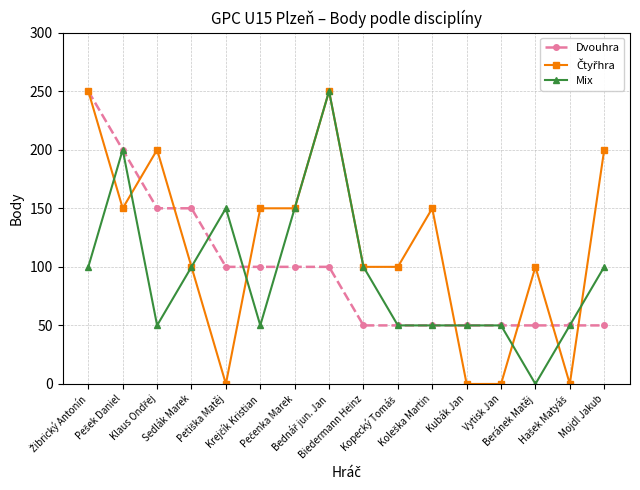

What is the maximum value shown in the chart?

250